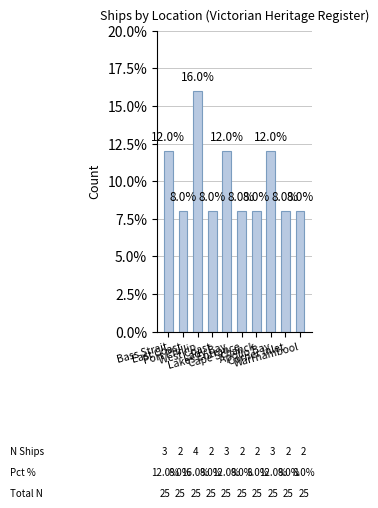

What is the sum of the values at Warrnambool and Apollo Bay?

20